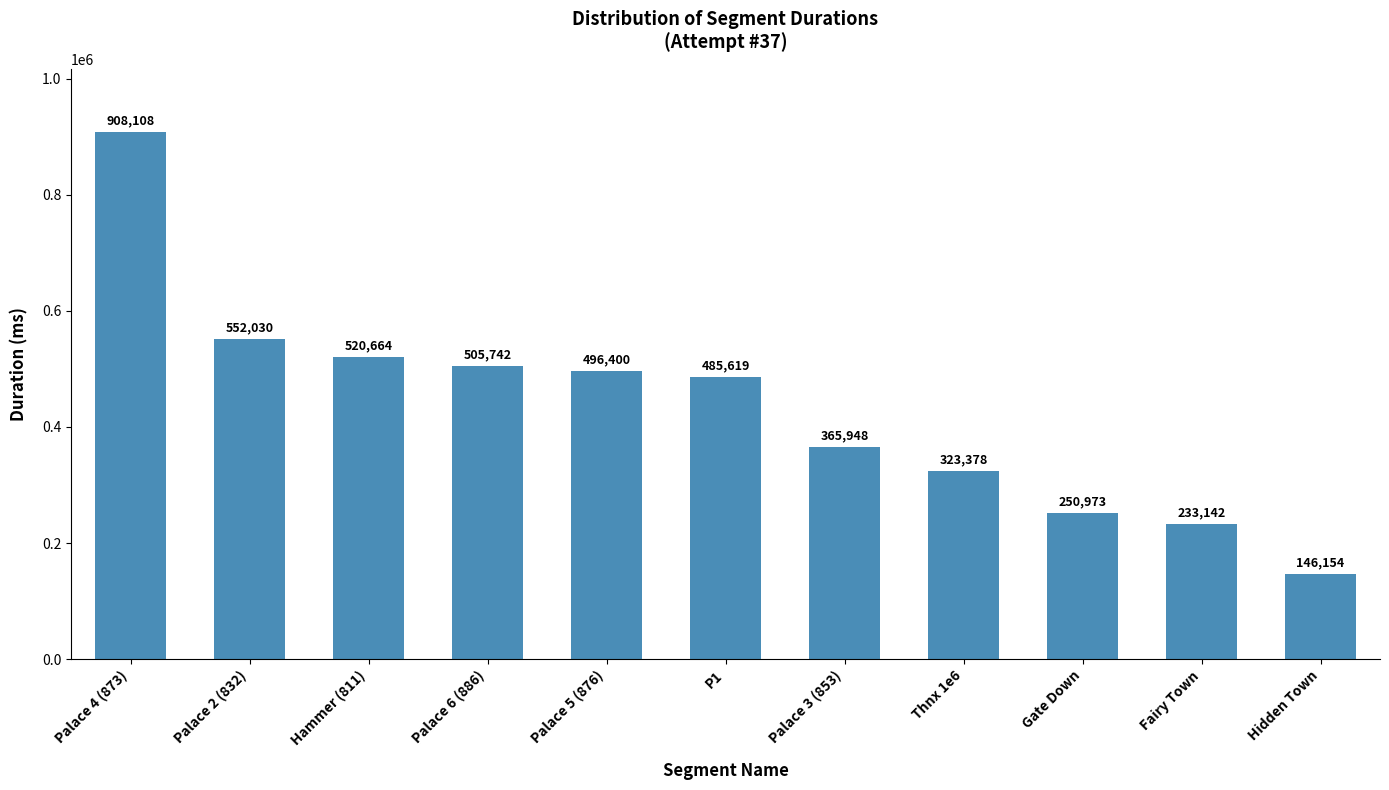

Is it true that the value at Palace 2 (832) is 163513?

False